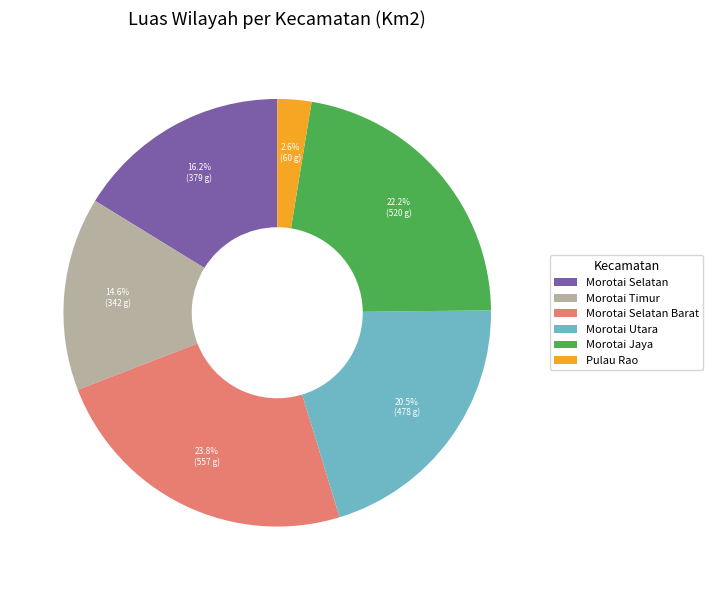

To the nearest percent, what is the average slice percentage?

17%